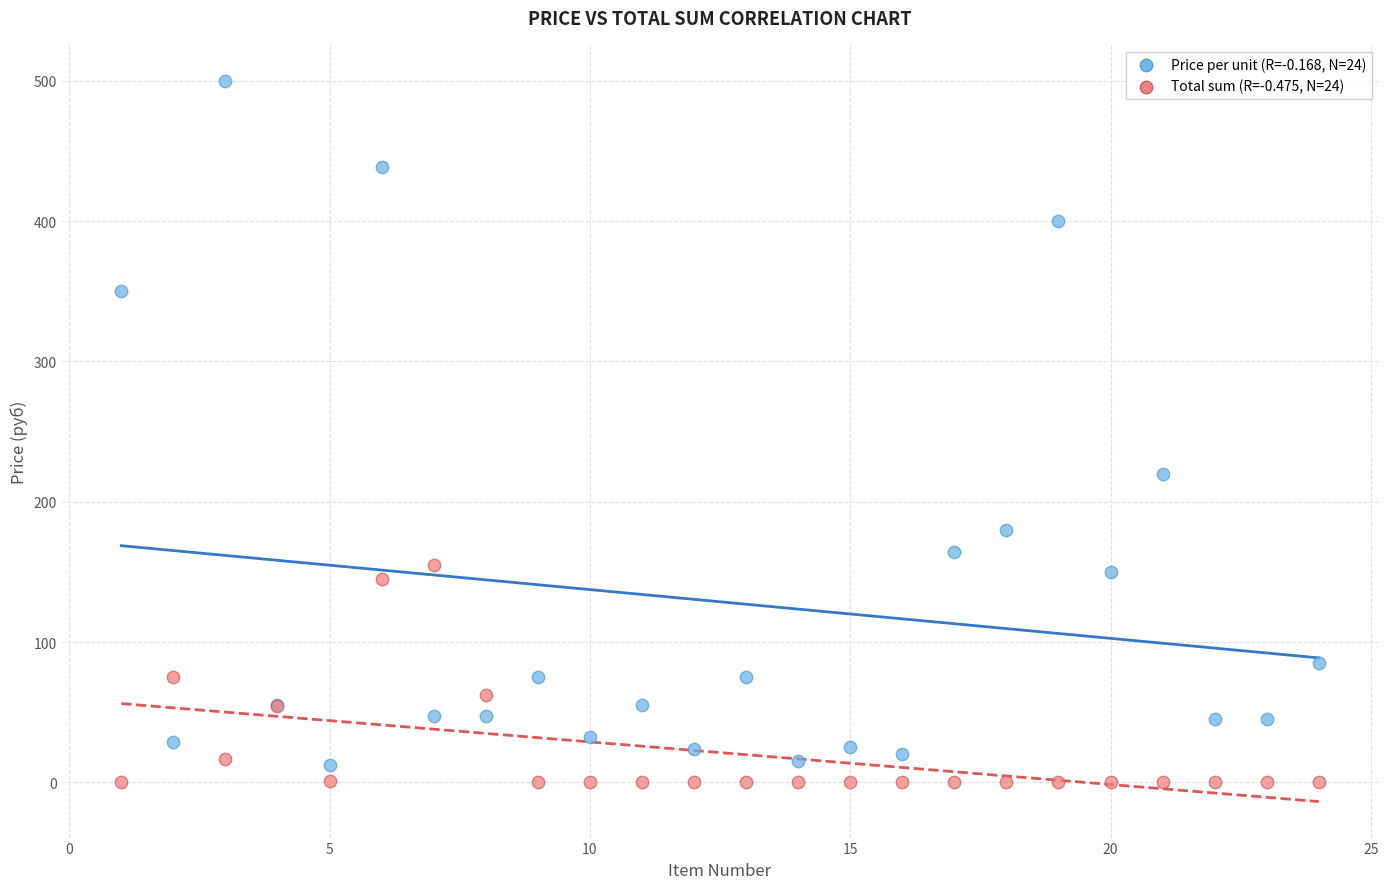

Across all series, what Y value is closest to 250?

220.0